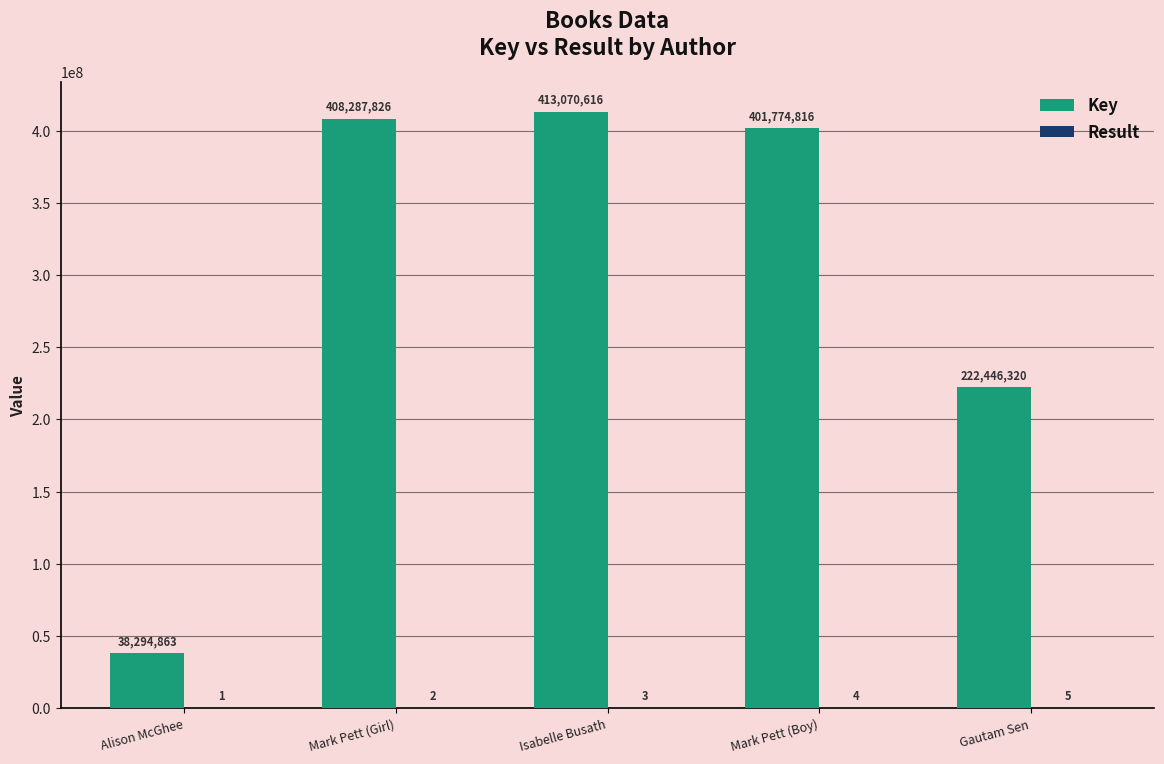

At which label is Key closest to 225682739?

Gautam Sen